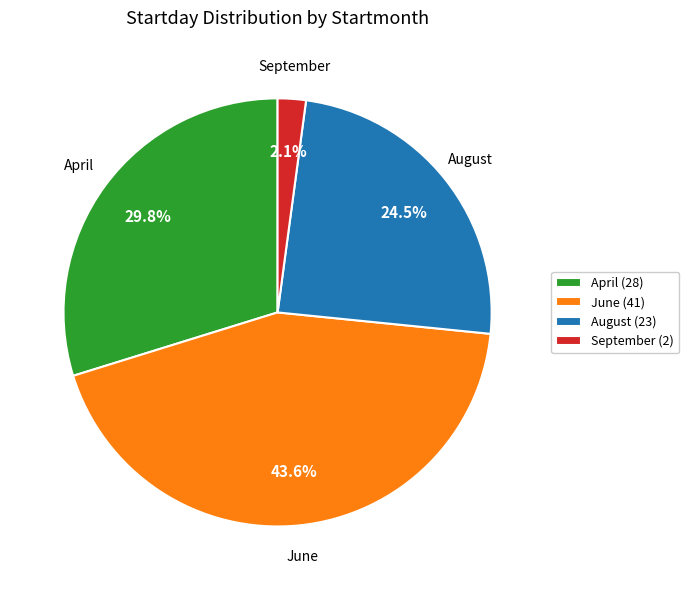

Does August (23) represent more than half of the total?

No